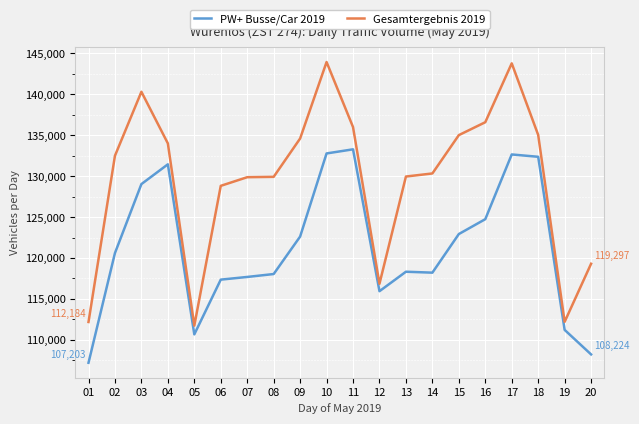

Is the value of Gesamtergebnis 2019 at 03 greater than the value of PW+ Busse/Car 2019 at 04?

Yes